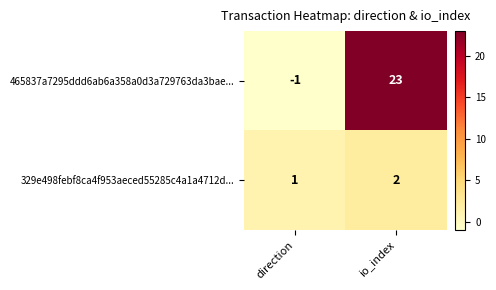

At which category is the sum across all series the highest?

io_index